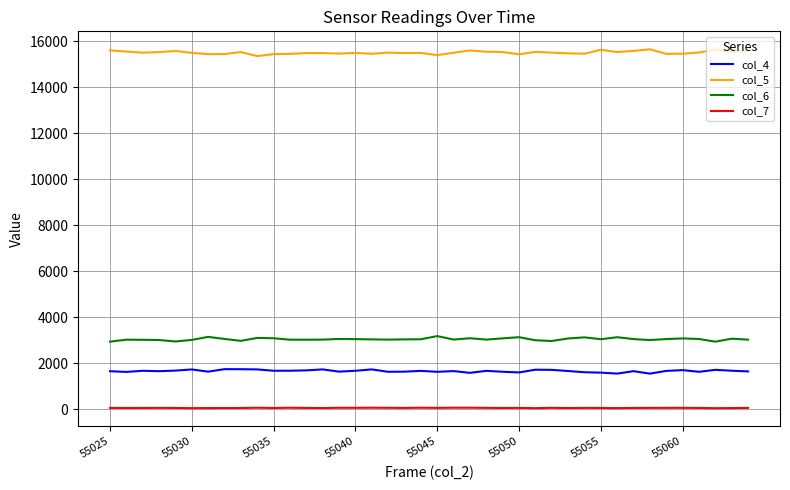

List the series in order of their peak value, highest first.

col_5, col_6, col_4, col_7